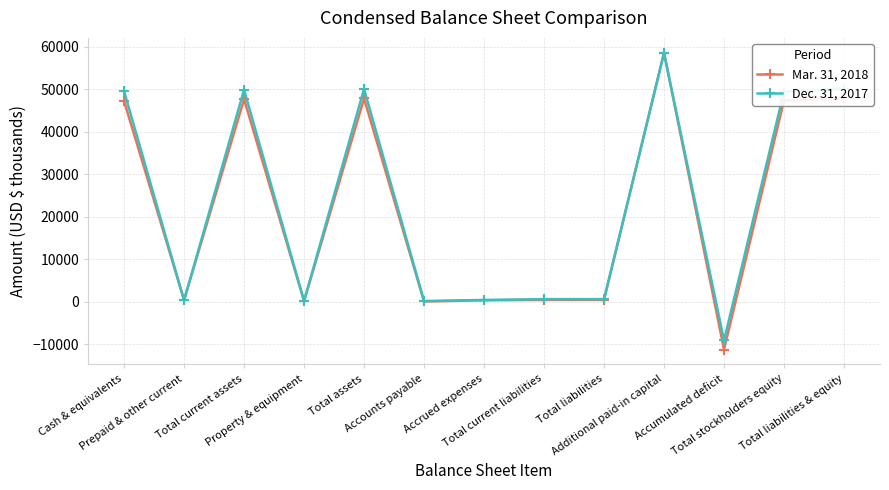

Which series has the largest range (max minus min)?

Mar. 31, 2018